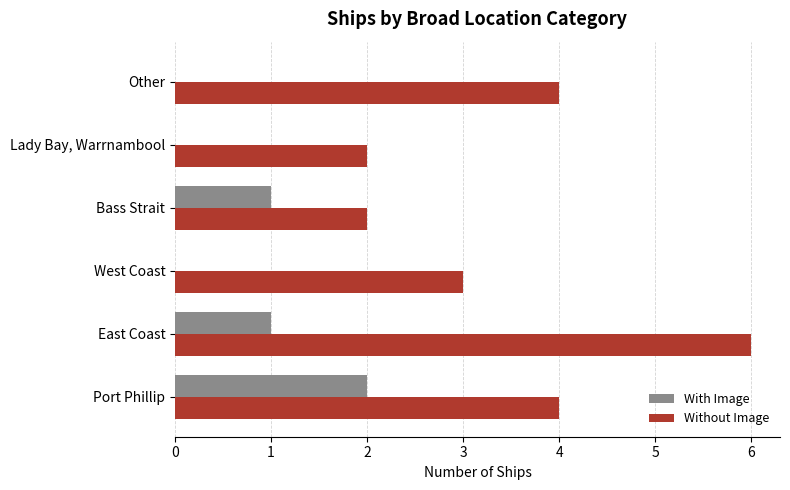

Which series has the widest spread of values?

Without Image